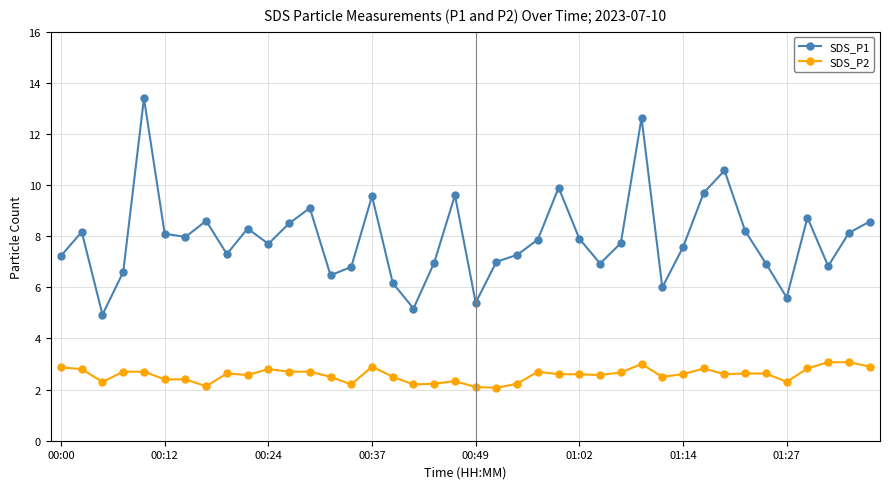

What is the sum of all SDS_P2 values?

103.1